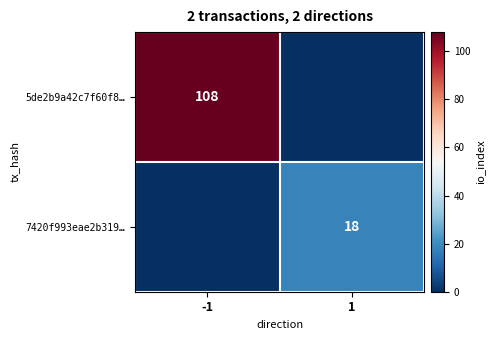

The value of 5de2b9a42c7f60f8… at -1 is 108. True or false?

True